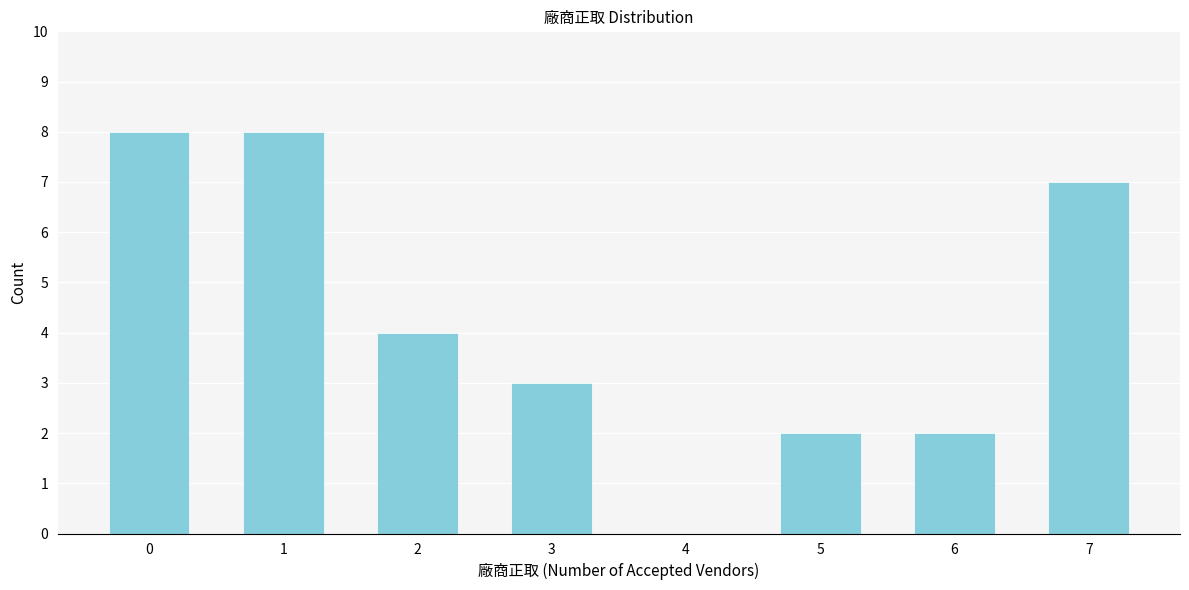

Reading right to left, transcribe all the data shown in this chart.

7=7	6=2	5=2	4=0	3=3	2=4	1=8	0=8